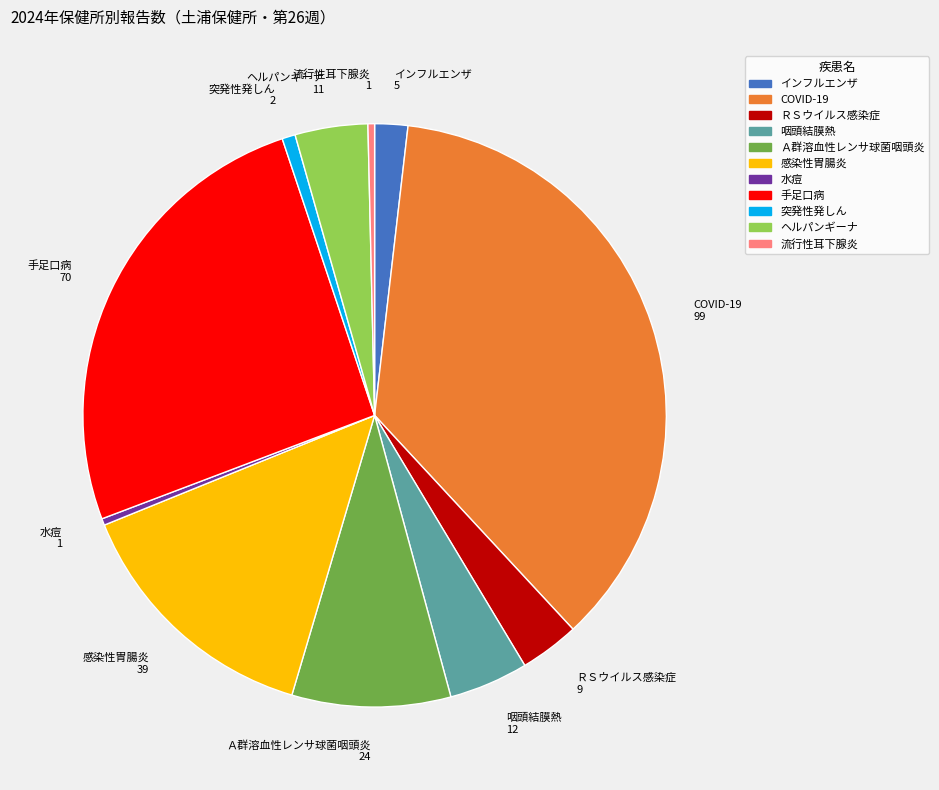

Does any single category account for the majority?

No